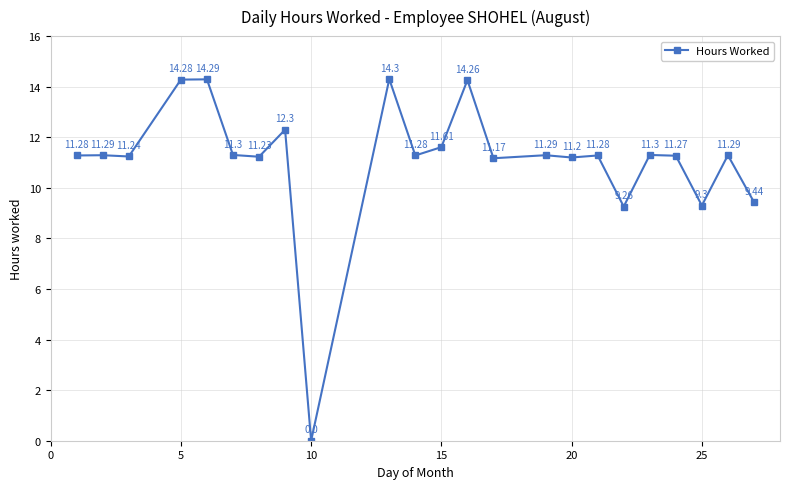

How many lines are shown in the chart?

1